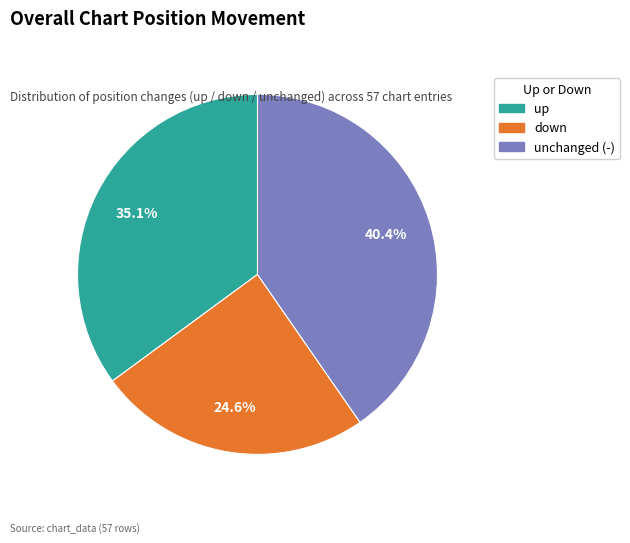

Approximately how many times larger is the value at up compared to down?

1.4